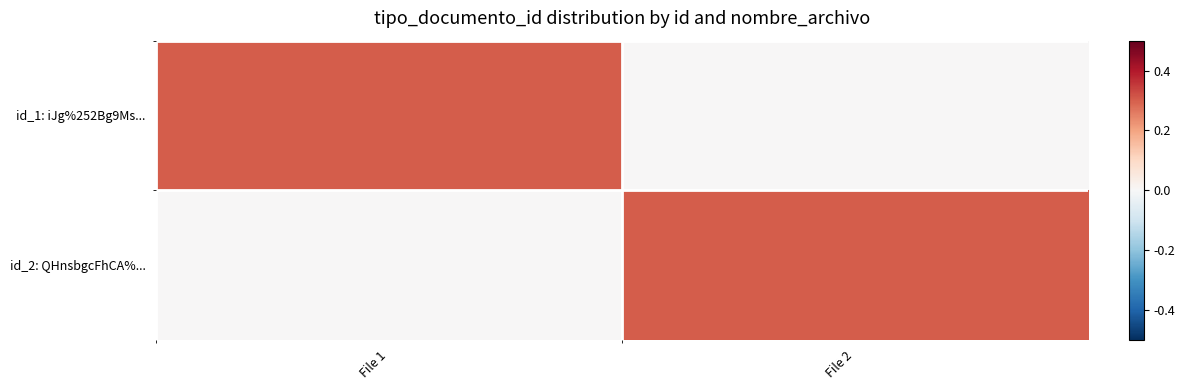

Which has a higher value, File 2 or File 1?

File 1